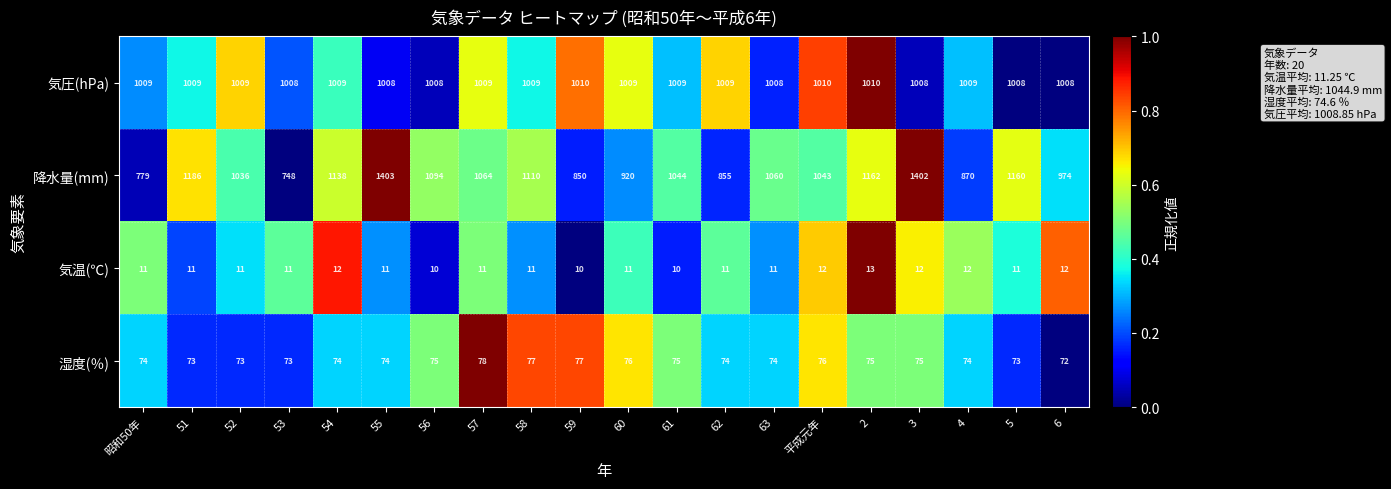

Rank the series at 59 from lowest to highest value.

気温(℃), 湿度(％), 降水量(mm), 気圧(hPa)